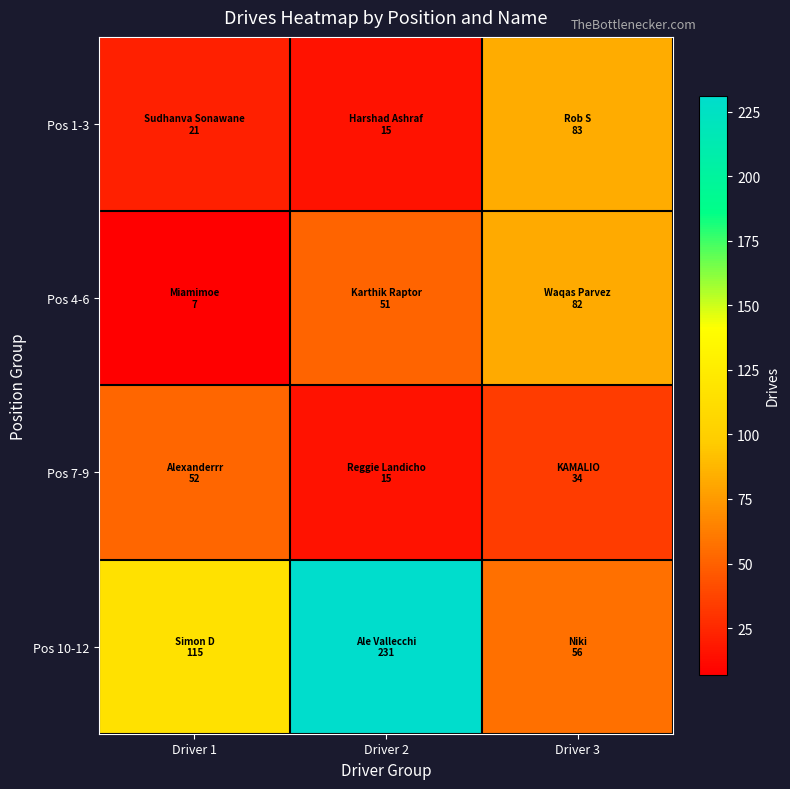

Between Driver 1 and Driver 2, which series saw the biggest shift?

Pos 10-12